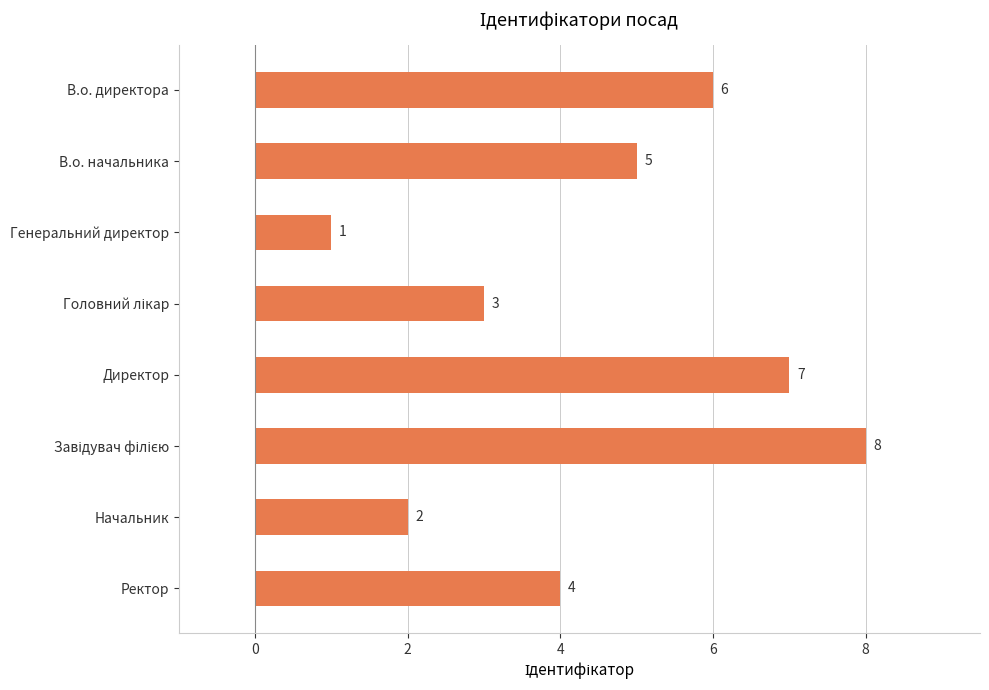

Between Генеральний директор and Начальник, which is larger?

Начальник